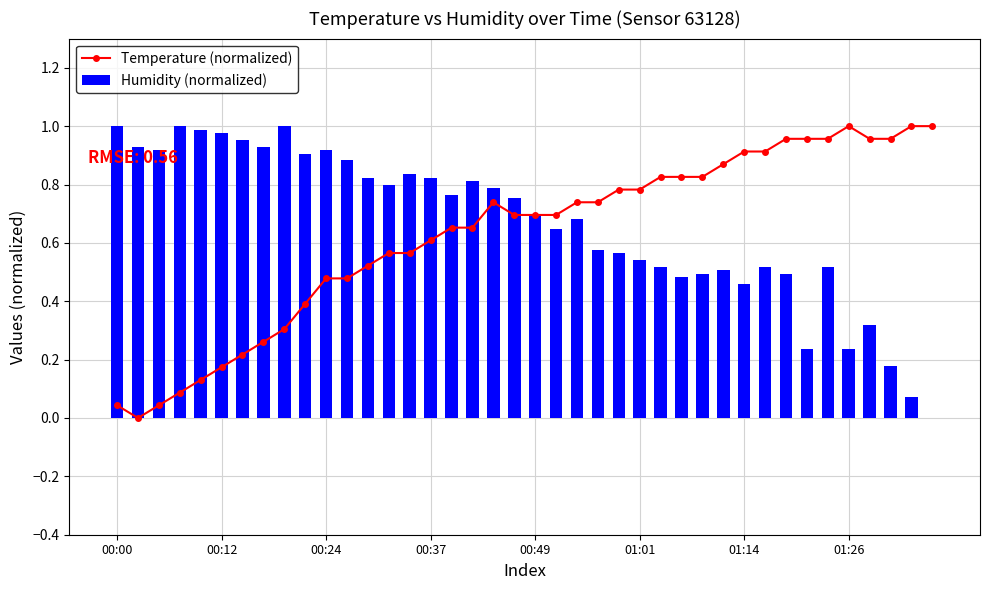

Which series changed the most between 01:14 and 20?

Temperature (normalized)